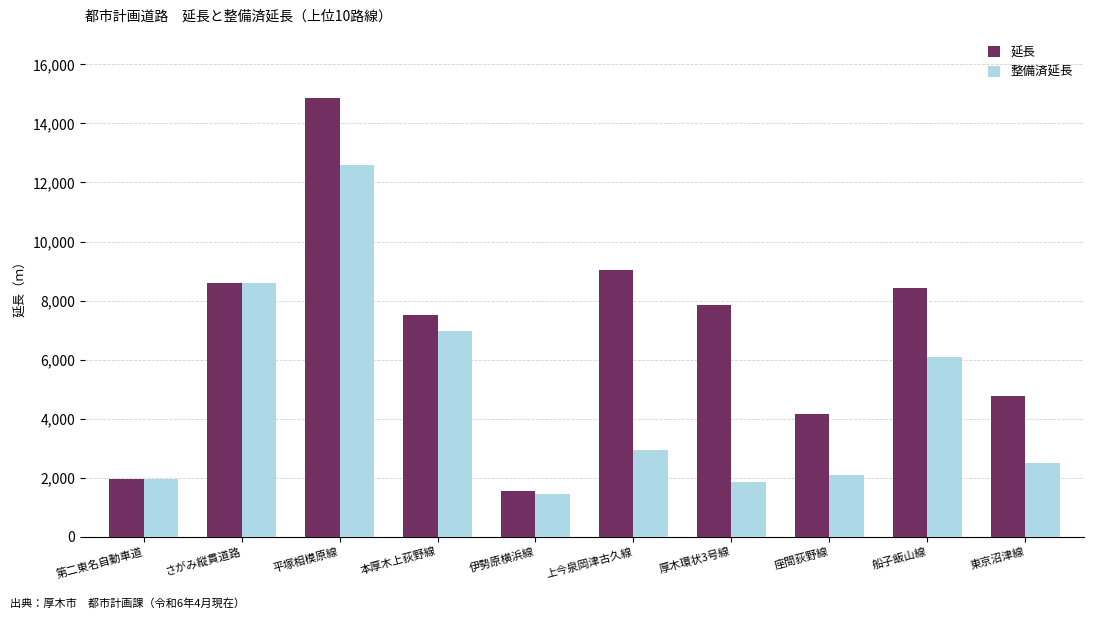

How many series are shown in this chart?

2